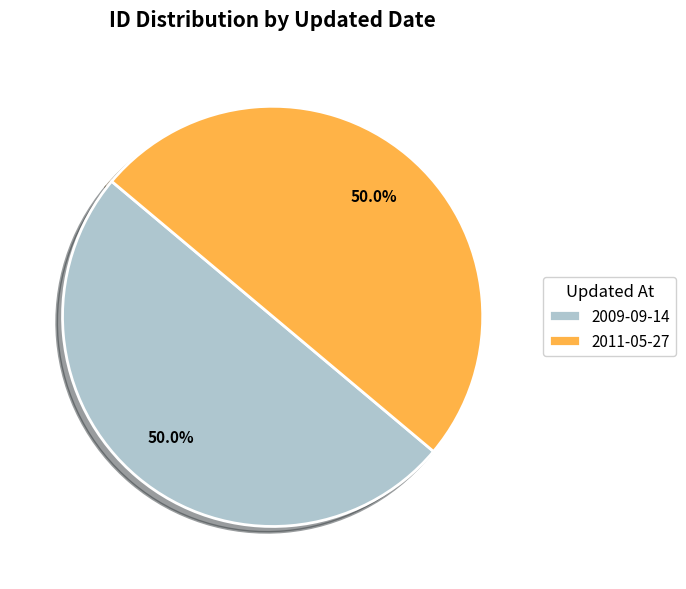

How many segments does this pie chart have?

2